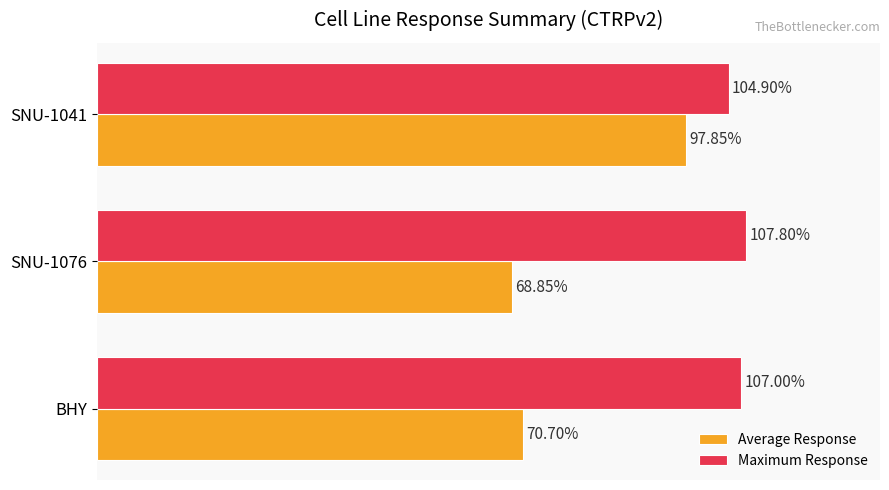

Which series has the largest total across all categories?

Maximum Response